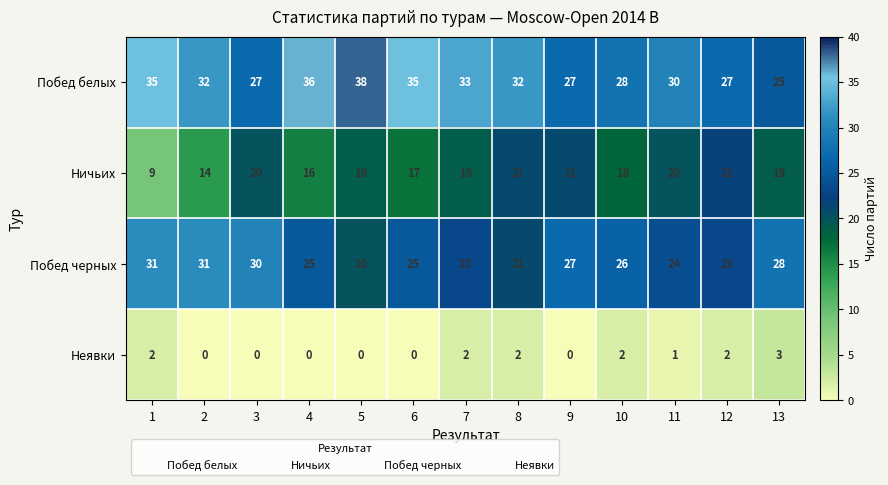

Which series has the largest total across all categories?

Побед белых